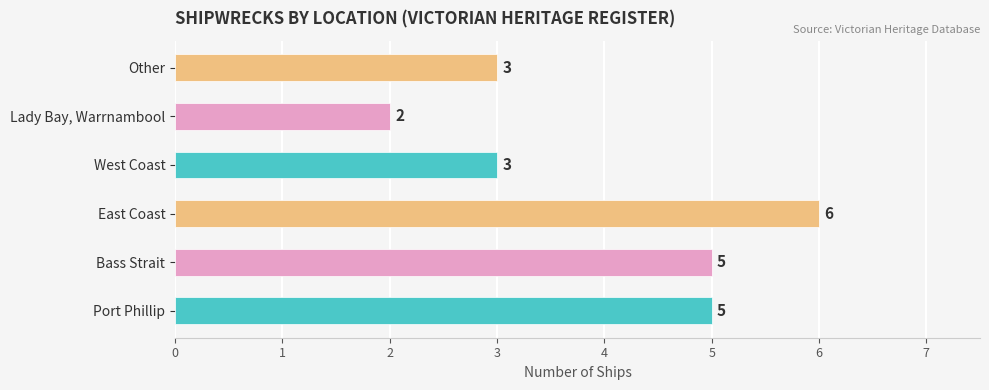

What is the minimum value shown in the chart?

2